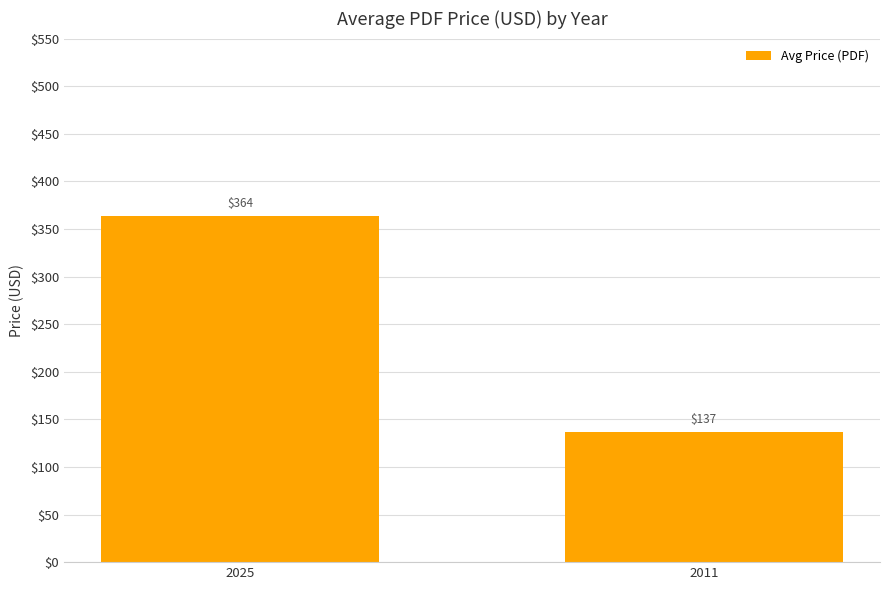

Which label corresponds to the smallest value in the chart?

2011